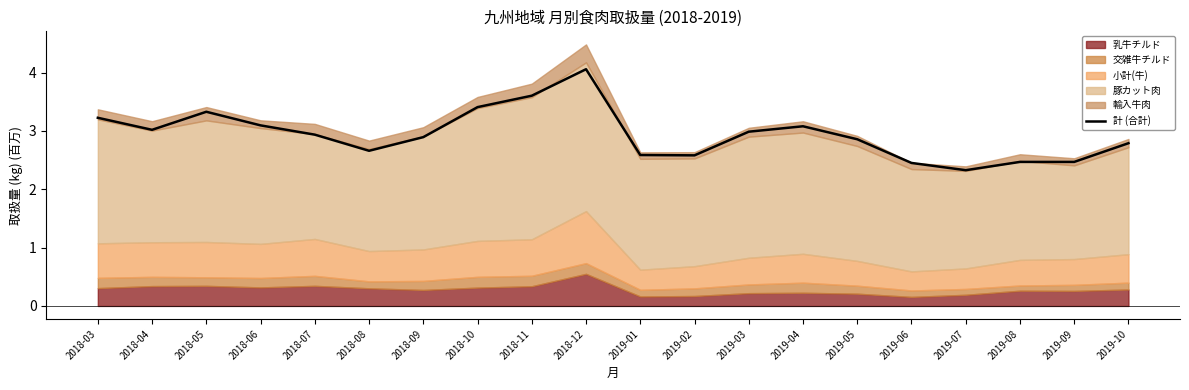

What is the label of the 20th point from the right?

2018-03